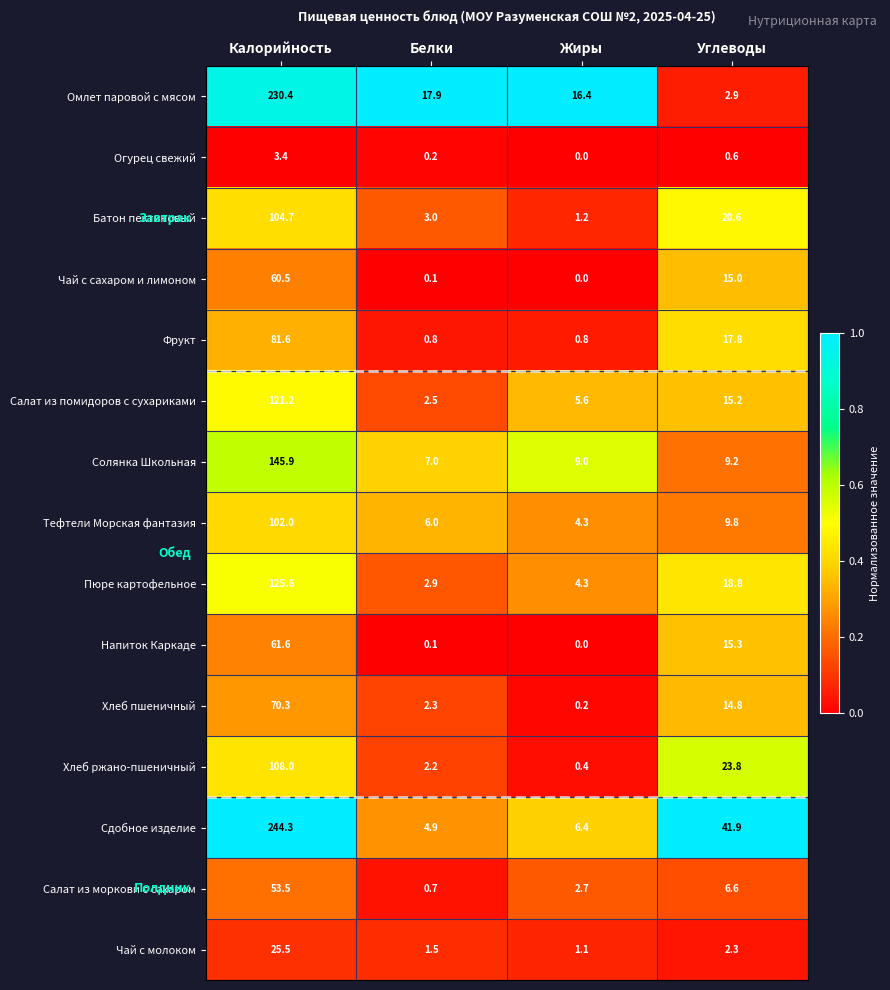

What is the average value of the Чай с молоком series?

7.6